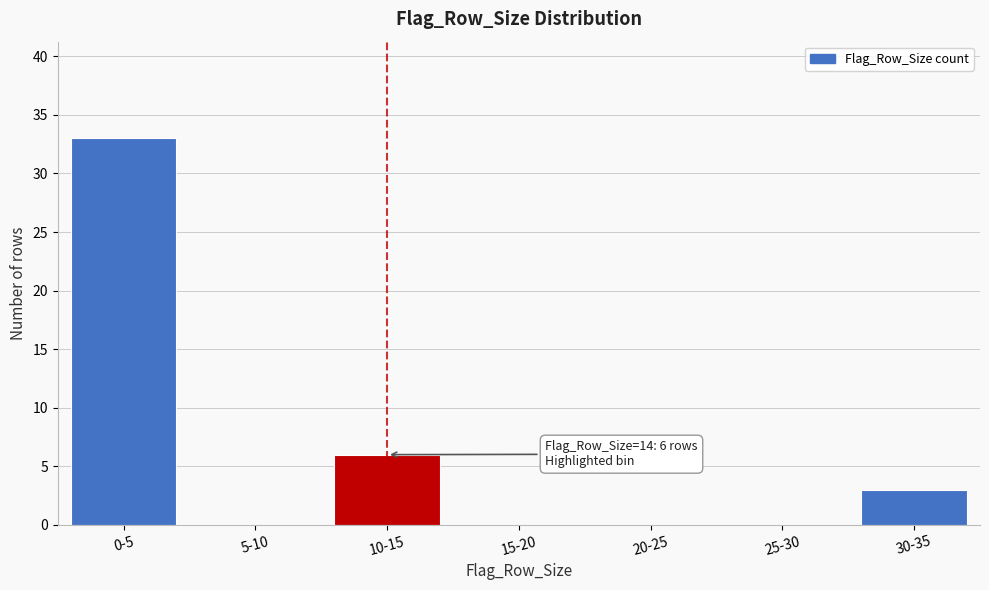

Reading left to right, list all the values displayed in this chart.

0-5=33	5-10=0	10-15=6	15-20=0	20-25=0	25-30=0	30-35=3